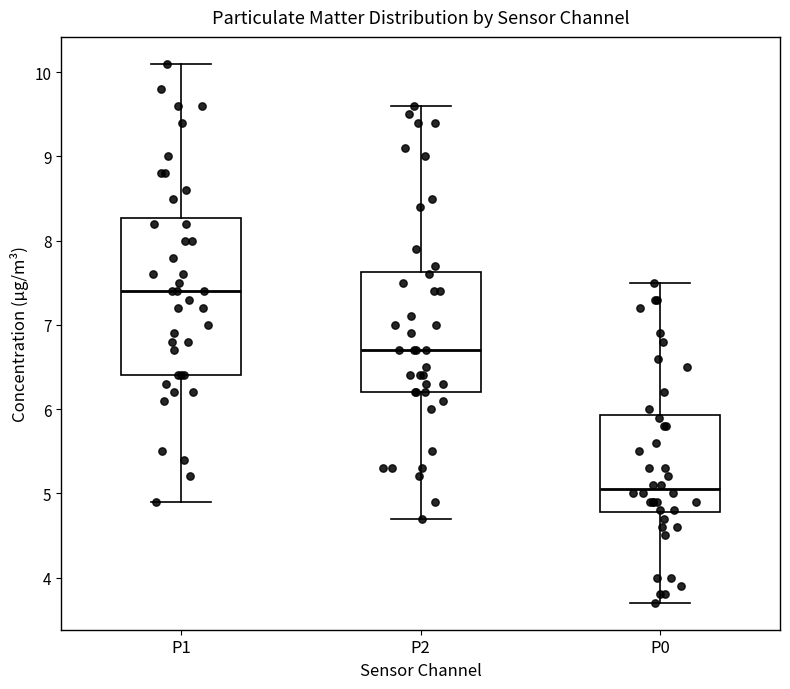

Reading left to right, transcribe this box plot: for each box, give where its median line is, the range the box spans, and where its two whiskers end, as read against the y-axis. The values are not printed on the chart, so give them approximately, as read against the axis.

P1: median 7.4, box 6.4 to 8.3, whiskers 4.9 to 10.1
P2: median 6.7, box 6.2 to 7.6, whiskers 4.7 to 9.6
P0: median 5.1, box 4.8 to 5.9, whiskers 3.7 to 7.5